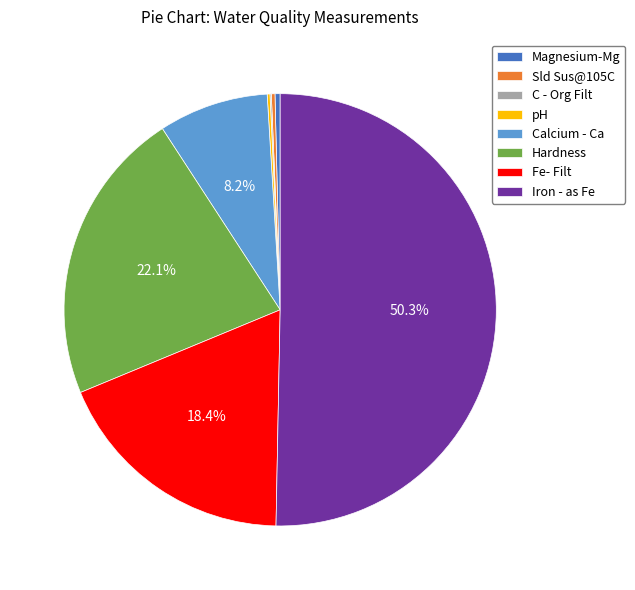

Which slice is the largest?

Iron - as Fe